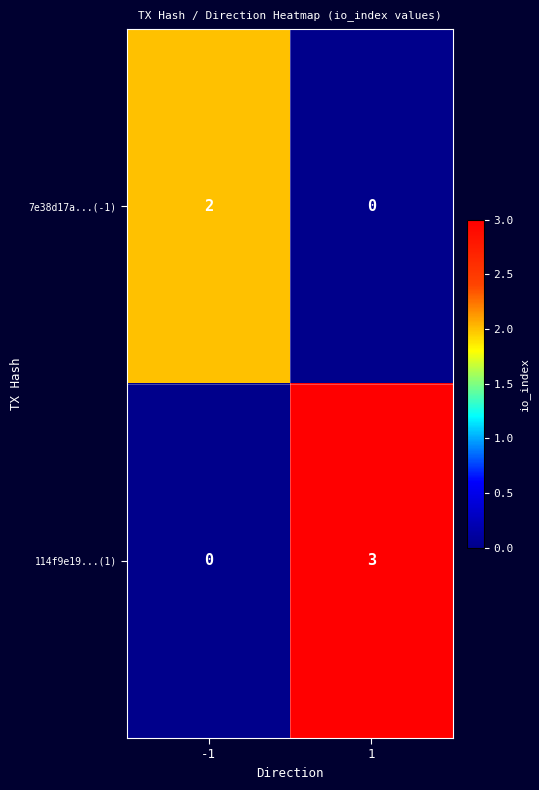

What is the spread (max minus min) of values at -1?

2